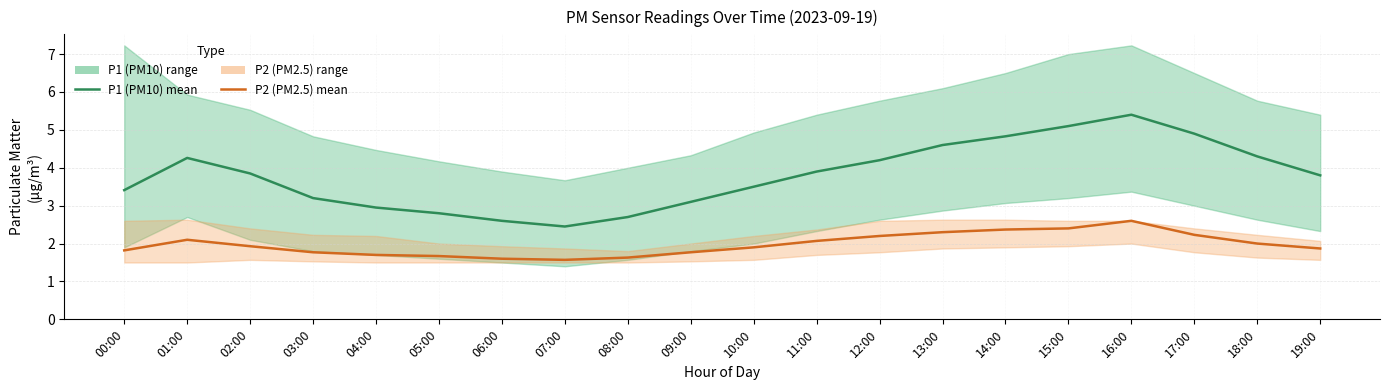

What is the average value of the P1 (PM10) mean series?

3.8